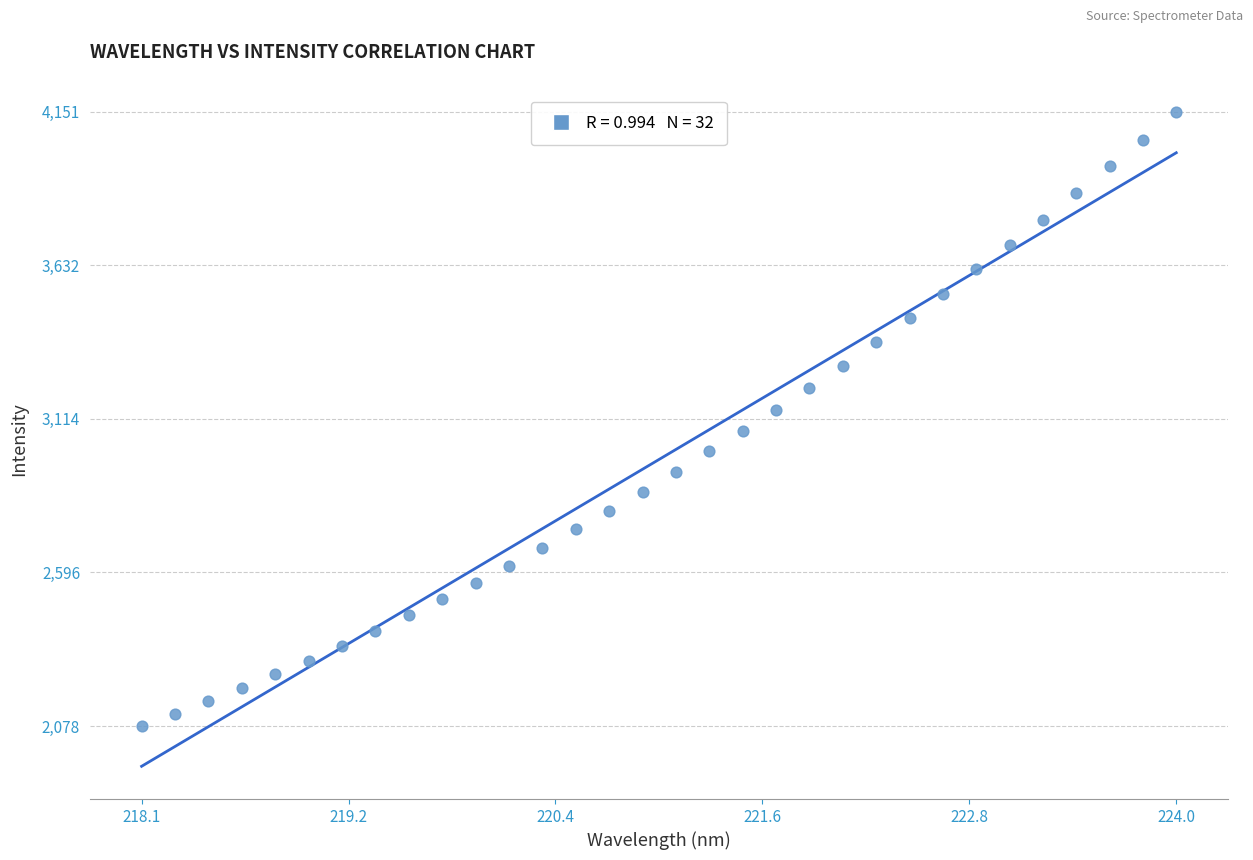

What is the range of X values (max minus min)?

5.9